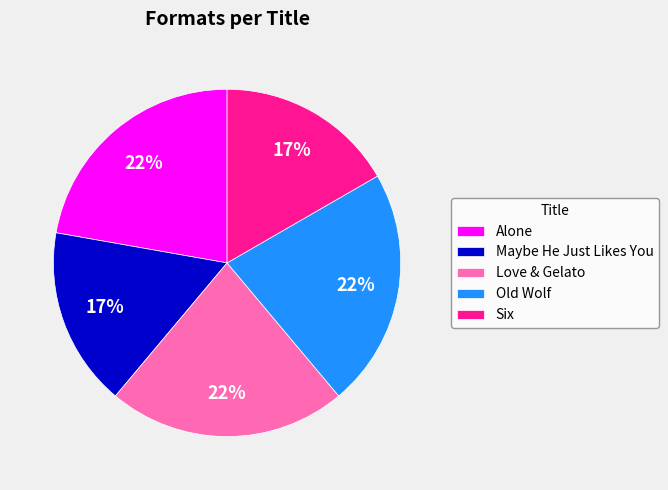

Approximately how many times larger is the value at Old Wolf compared to Maybe He Just Likes You?

1.3